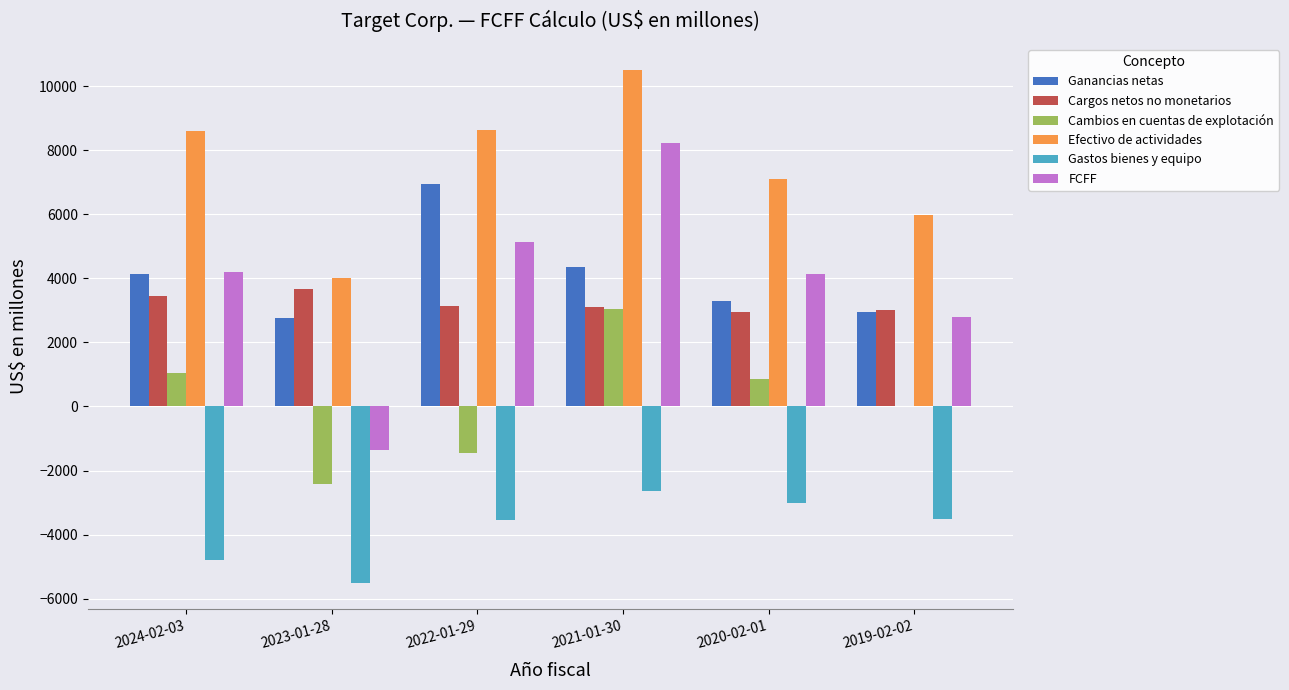

Which series changed the most between 2023-01-28 and 2020-02-01?

FCFF